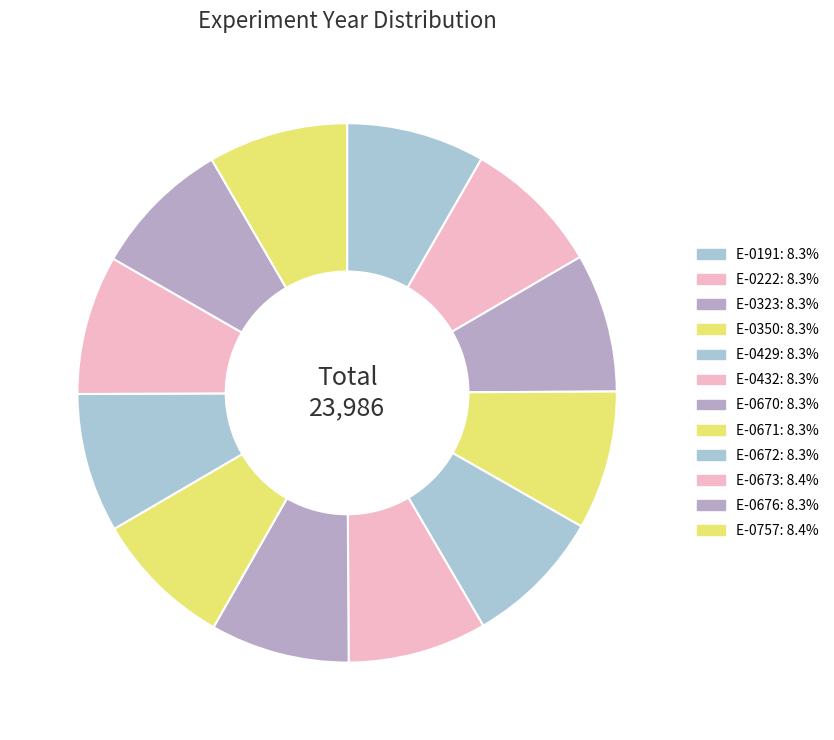

True or false: E-0323 accounts for 8% of the total.

True